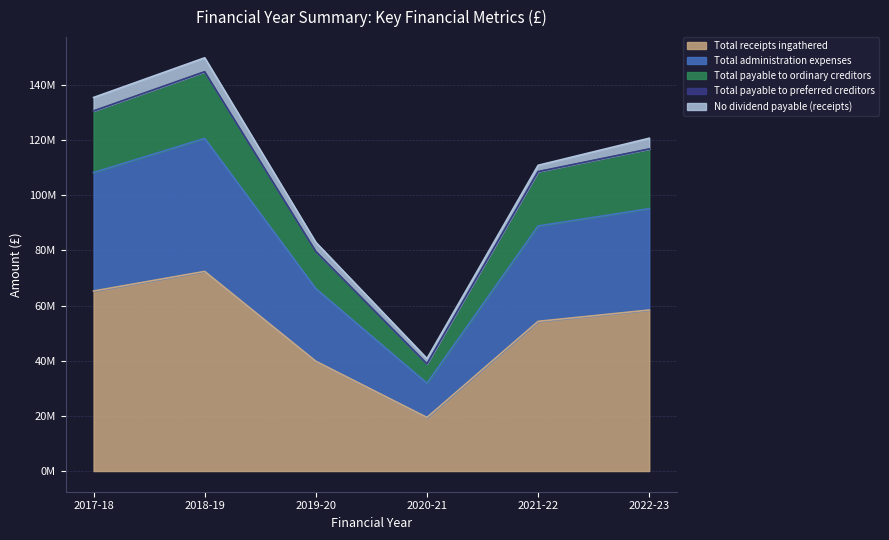

At which label is Total payable to ordinary creditors closest to 91832000?

2019-20